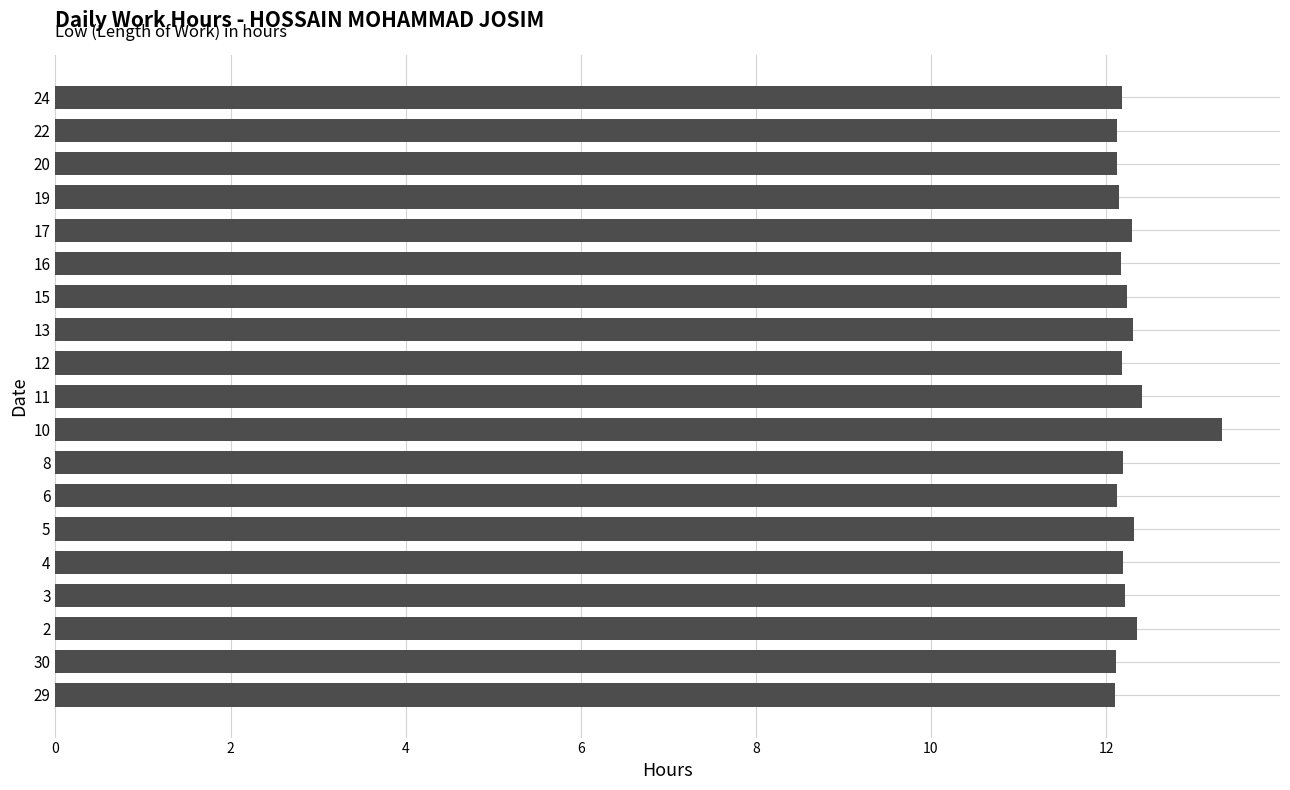

Is it true that the value at 17 is 16.4?

False